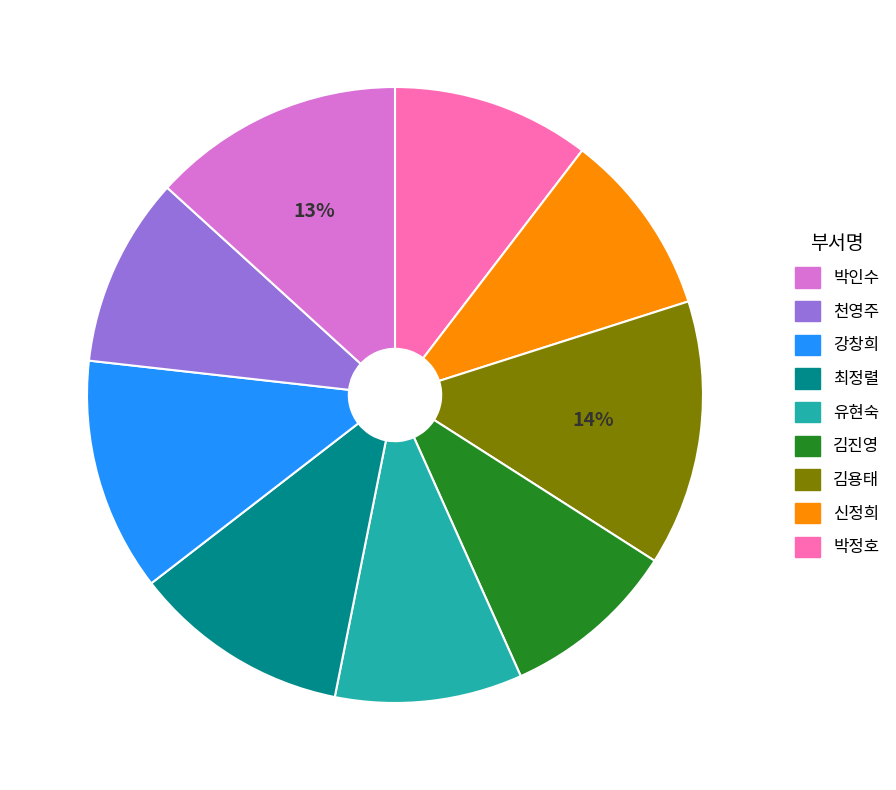

Is there any slice that represents more than half of the pie?

No